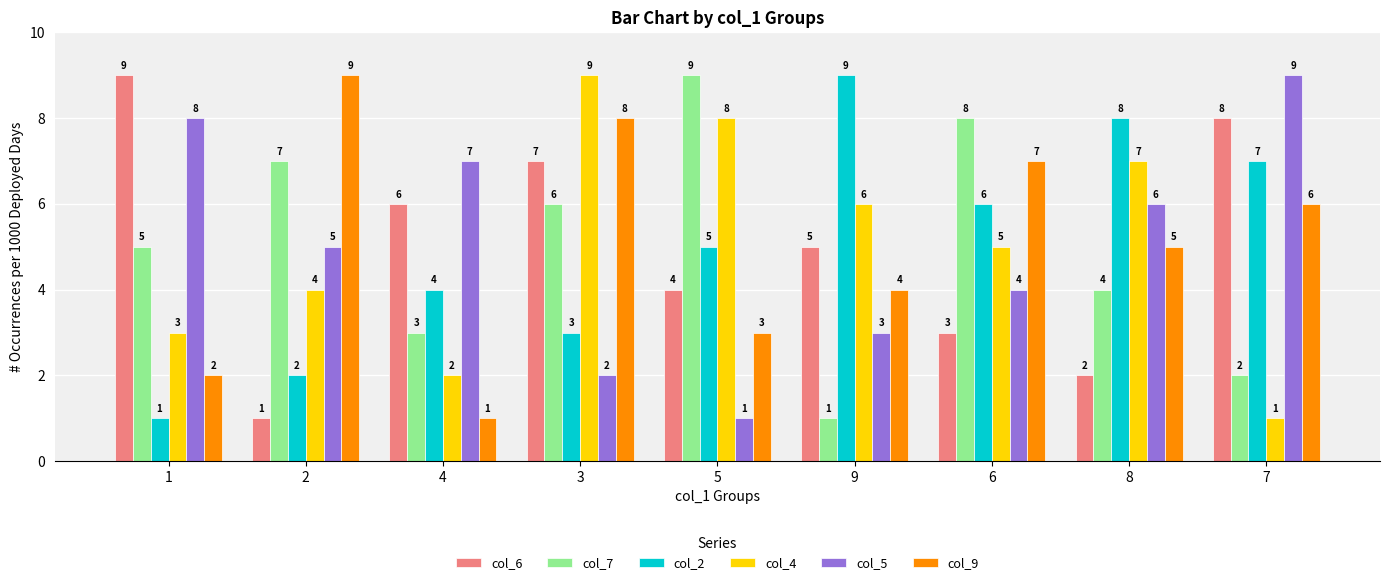

What is the sum of the col_4 values at 9 and 5?

14